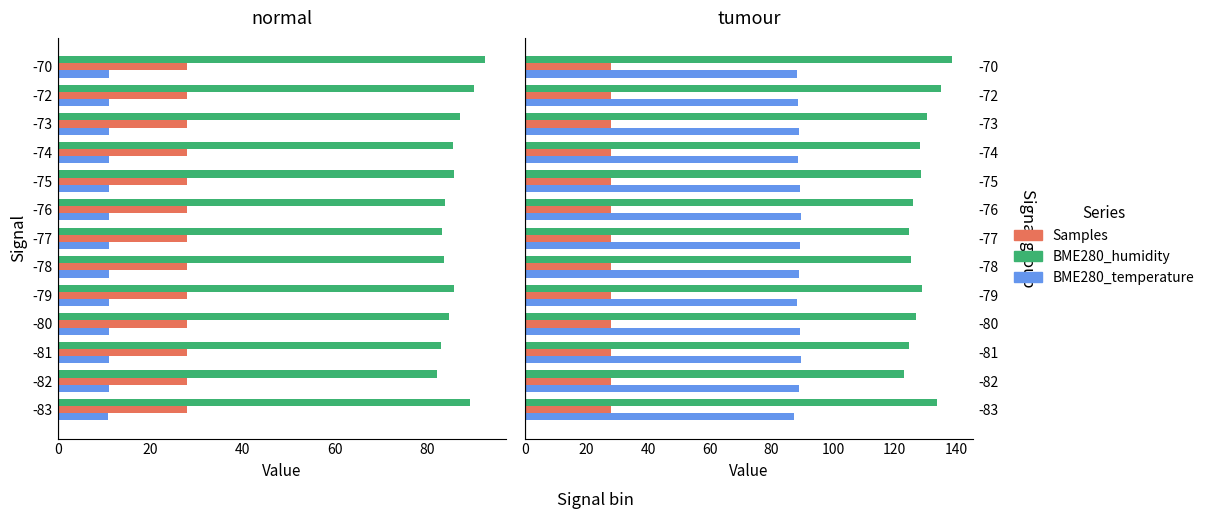

Count the number of categories in the chart.

13